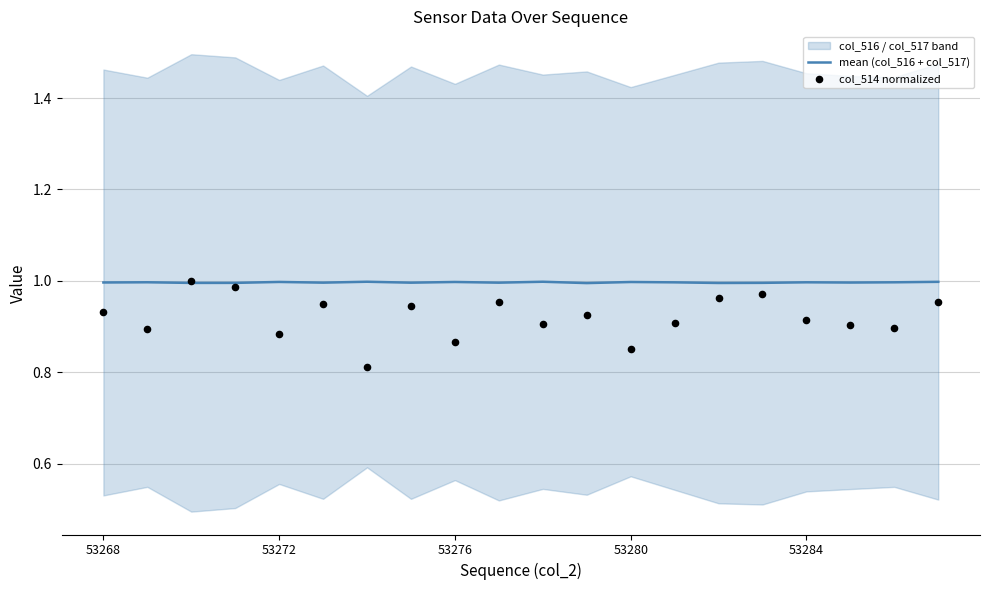

Is it true that mean (col_516 + col_517) equals 0.5 at 53272?

False